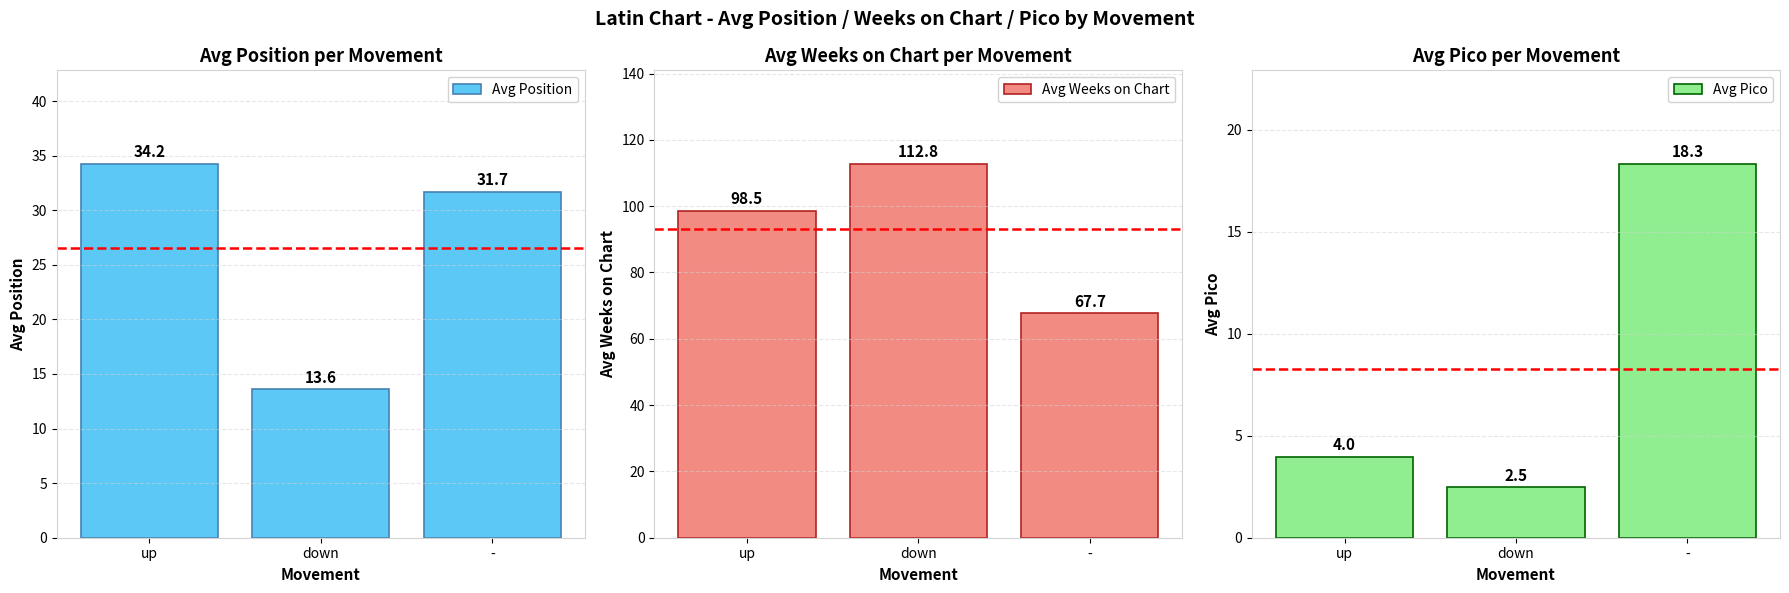

At which label is Avg Position closest to 23?

-